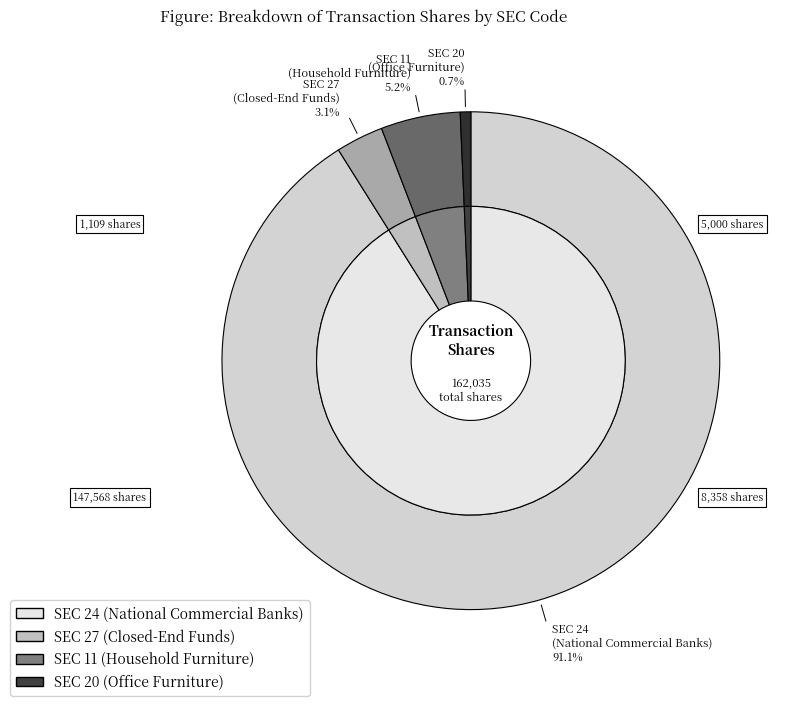

True or false: 11 accounts for 5% of the total.

True